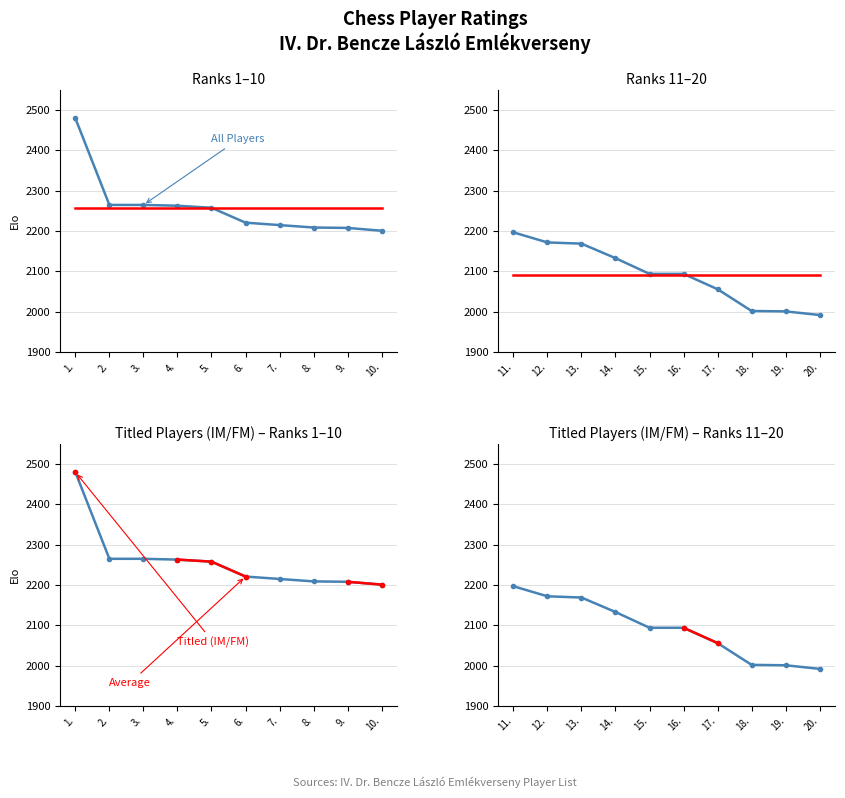

How many lines are shown in the chart?

4